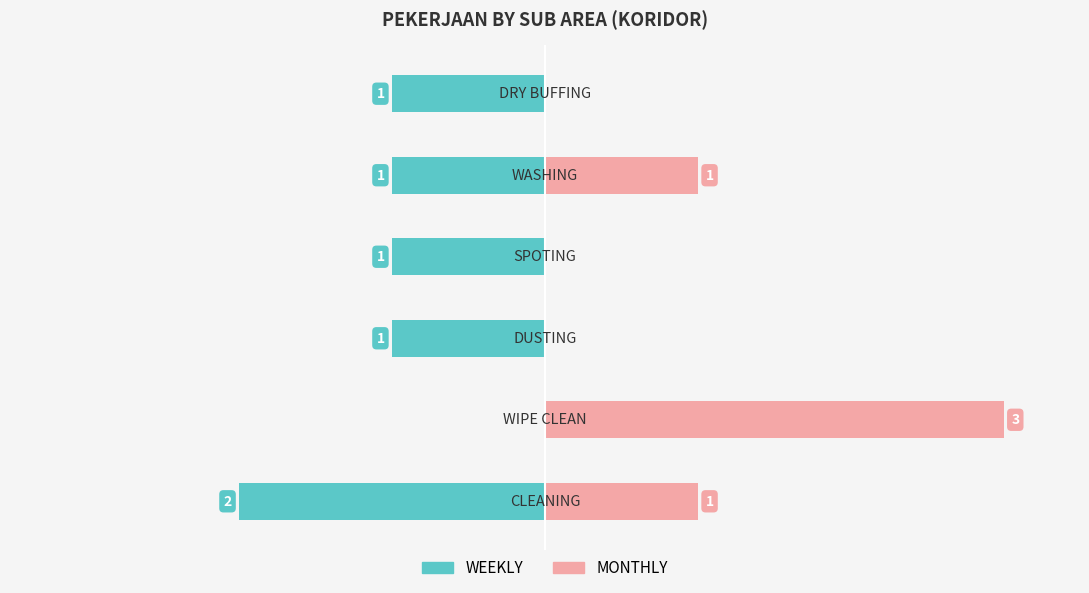

True or false: MONTHLY has a value of 0 at −4.

False